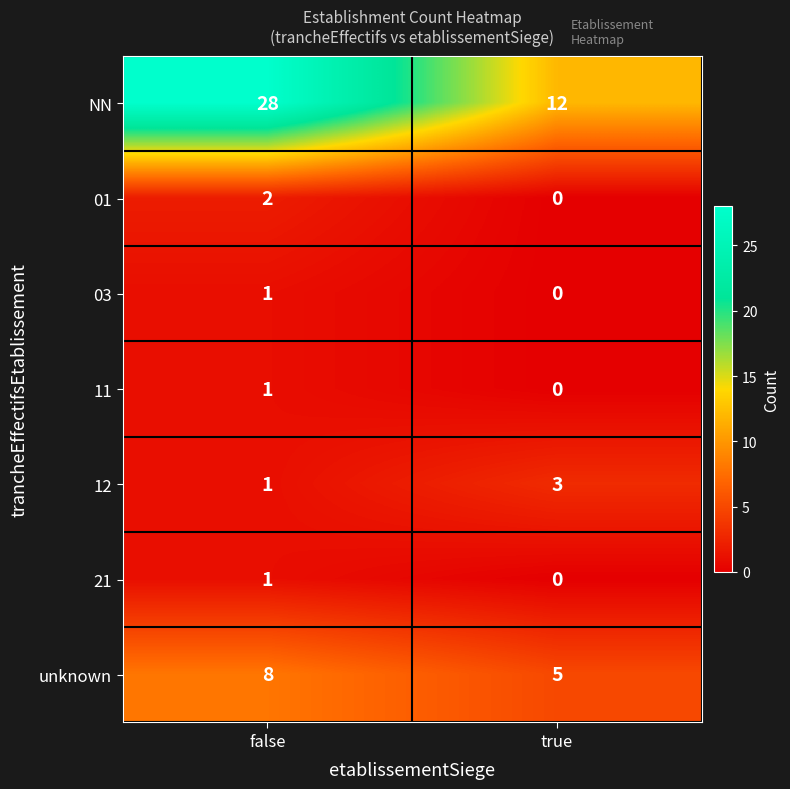

The unknown series shows 5 at true. True or false?

True